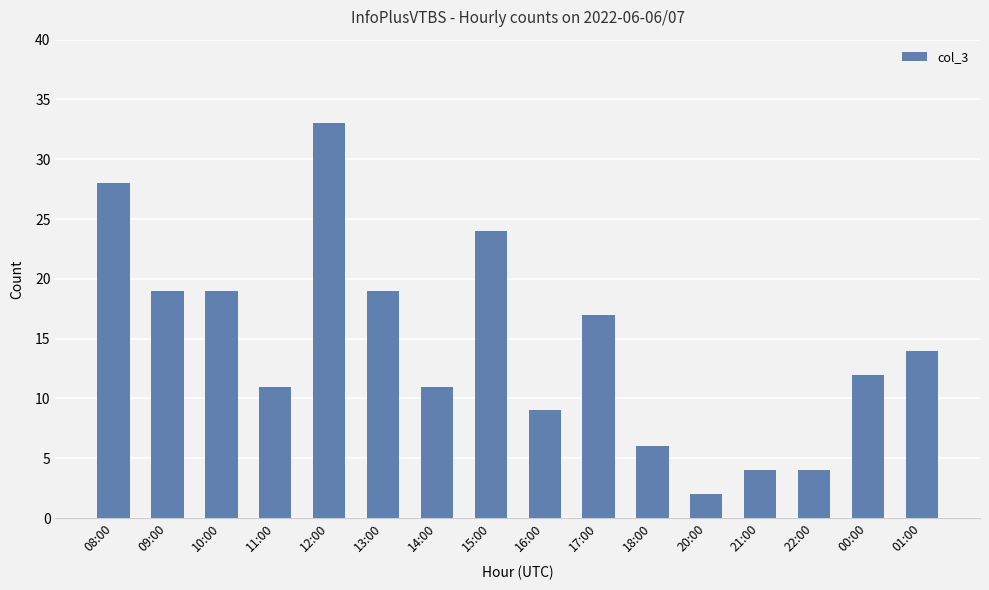

At which label is the value closest to 17?

17:00